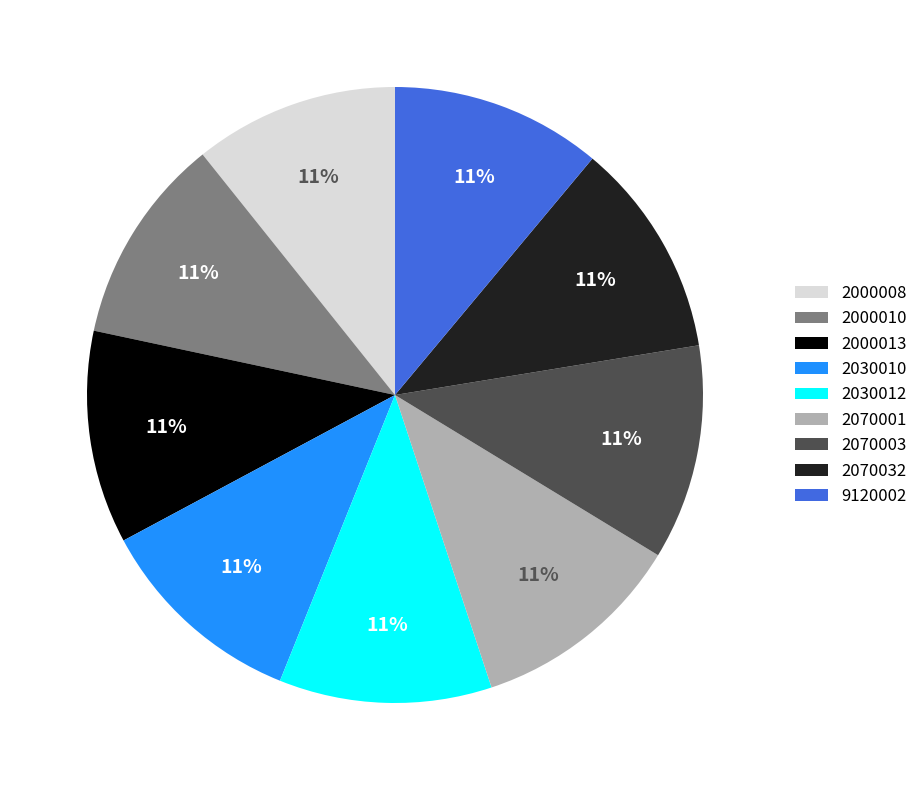

Count the number of slices in the pie.

9